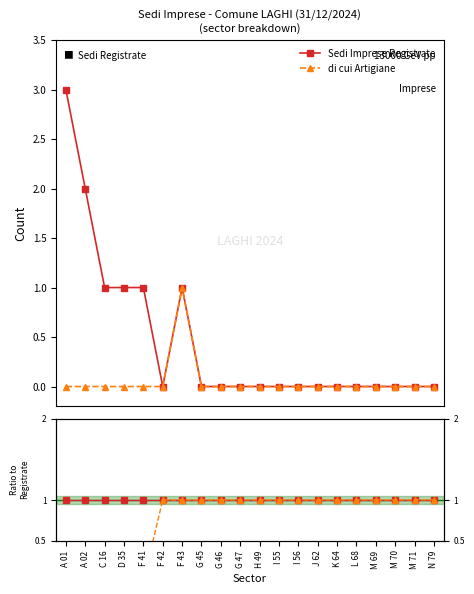

How many lines are shown in the chart?

2